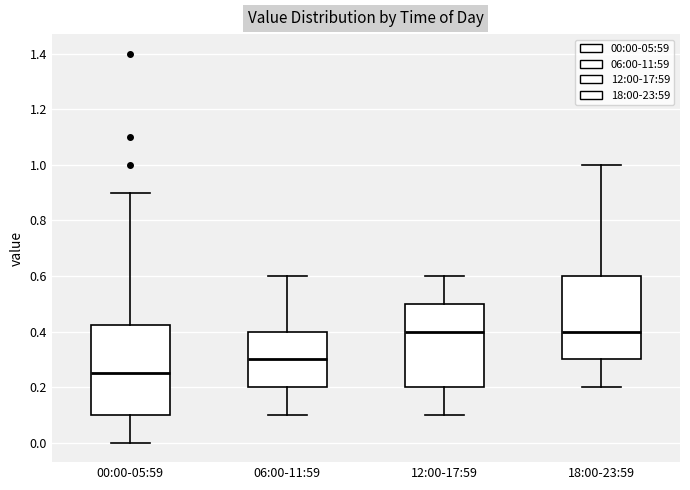

Which box is the tallest, from its lower edge to its upper edge?

00:00-05:59